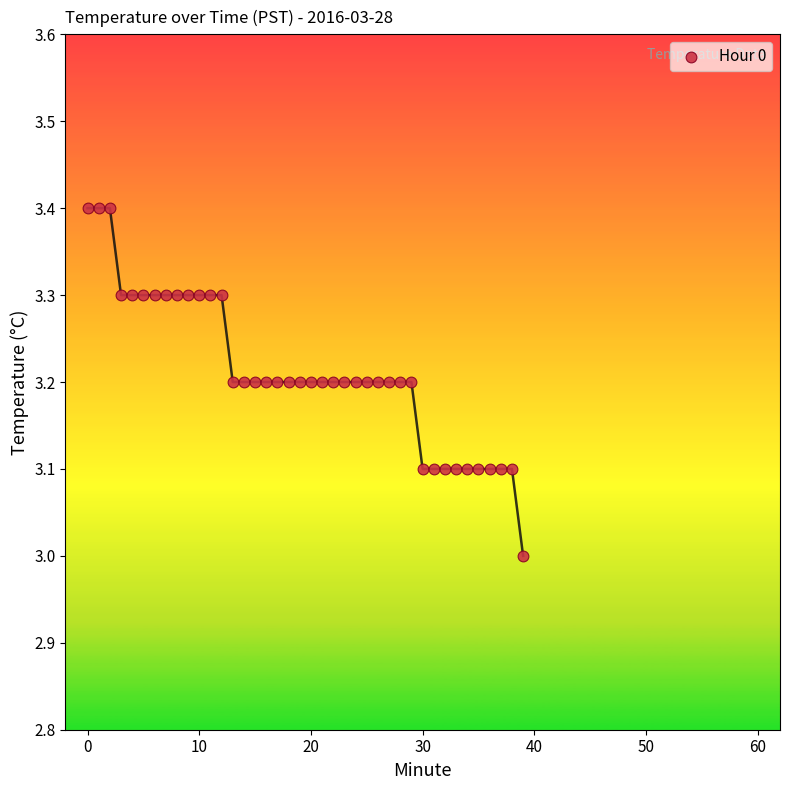

What is the range of Y values (max minus min)?

0.4